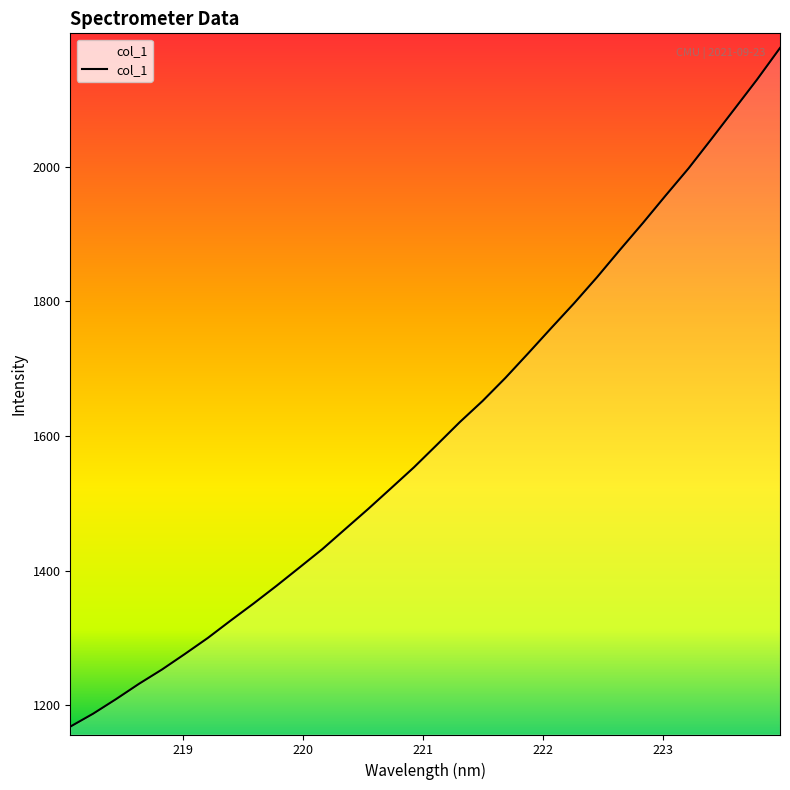

What is the difference between the maximum and minimum values?

1008.1